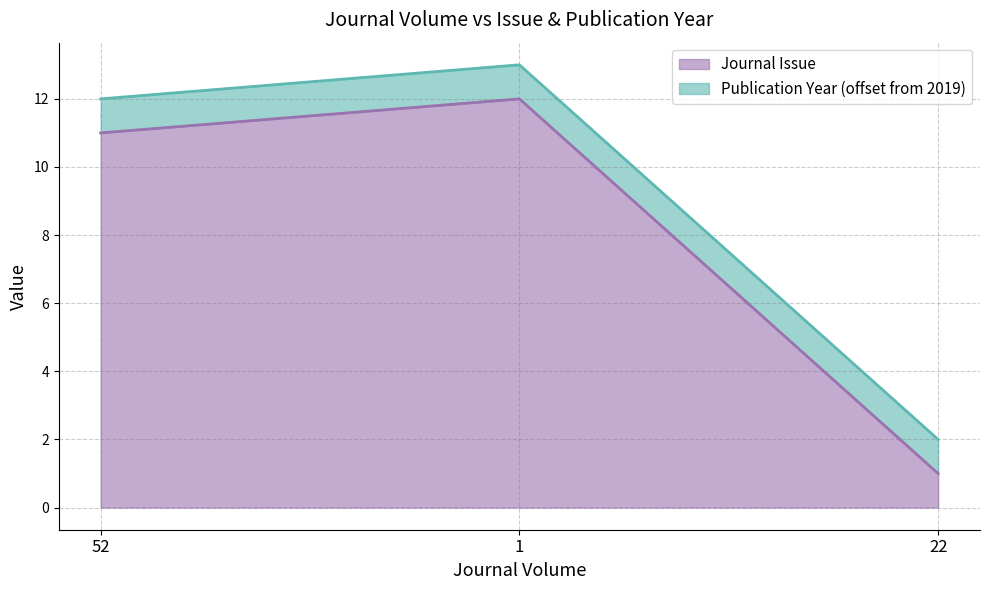

The value at 1 is 12. True or false?

True